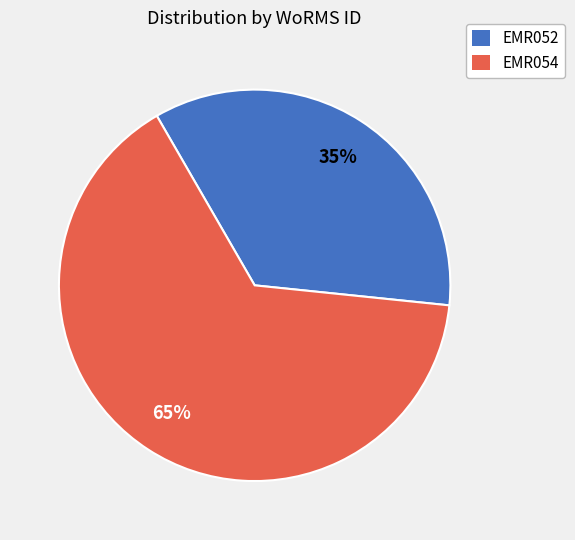

To the nearest percent, what is the difference between the EMR052 and EMR054 slice percentages?

30%